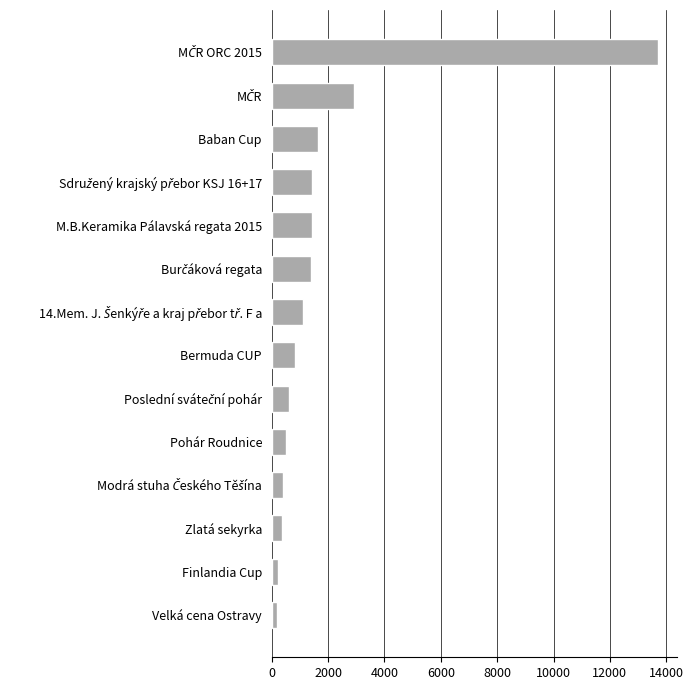

How many series are shown in this chart?

1